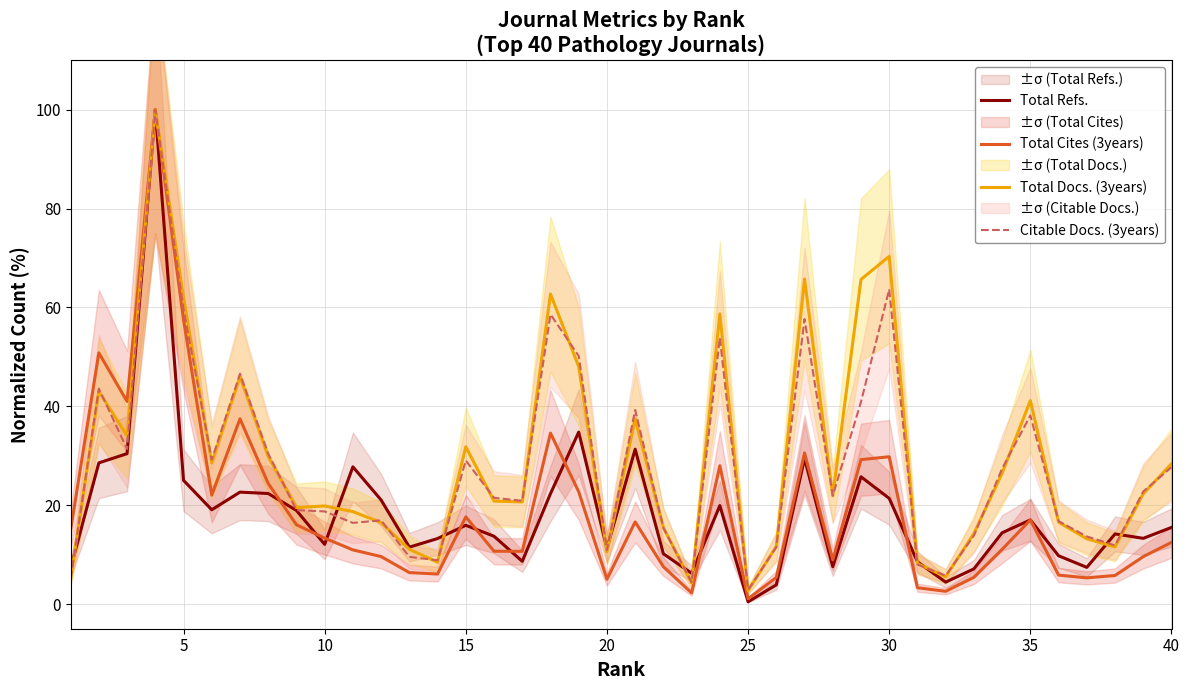

How many intersections are there between Total Docs. (3years) and Citable Docs. (3years)?

23